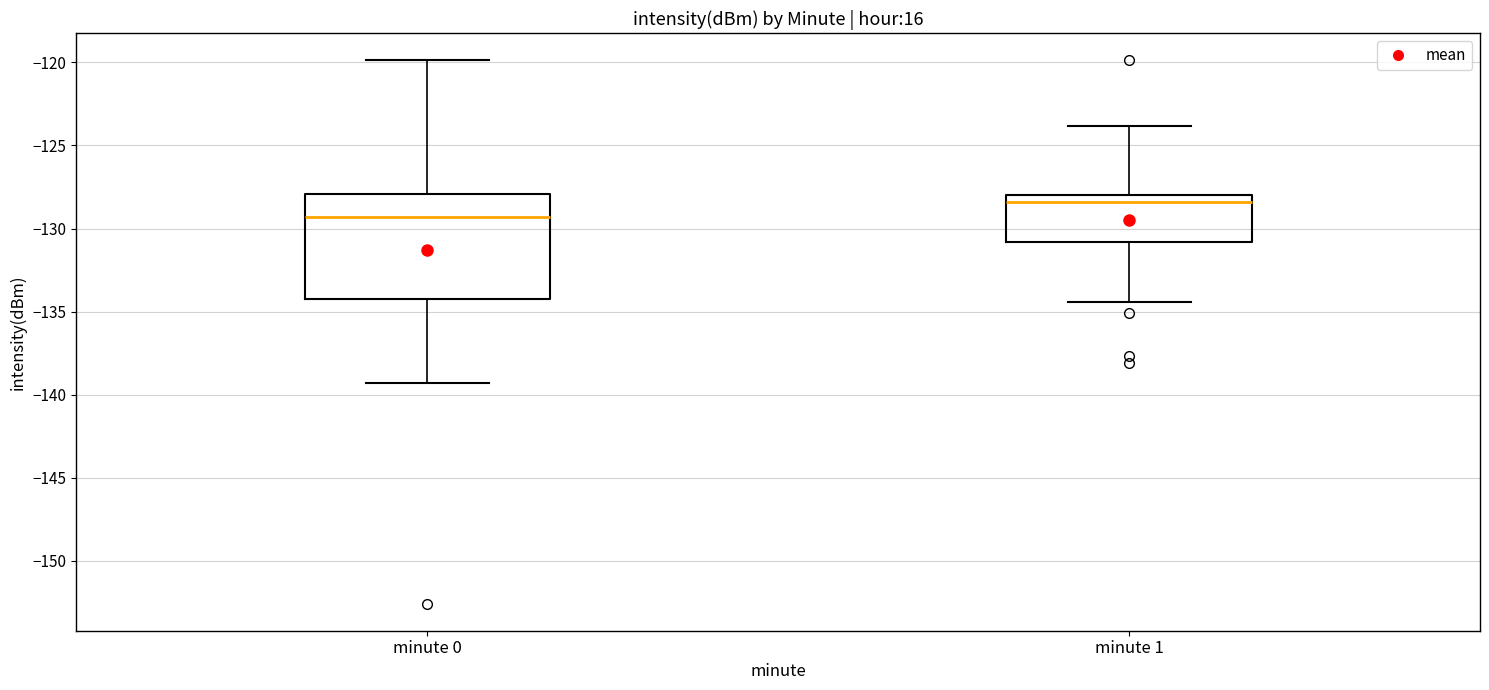

Where is the upper edge of the box for minute 1 on the y-axis? The values are not printed on the chart, so give them approximately, as read against the axis.

-128.0